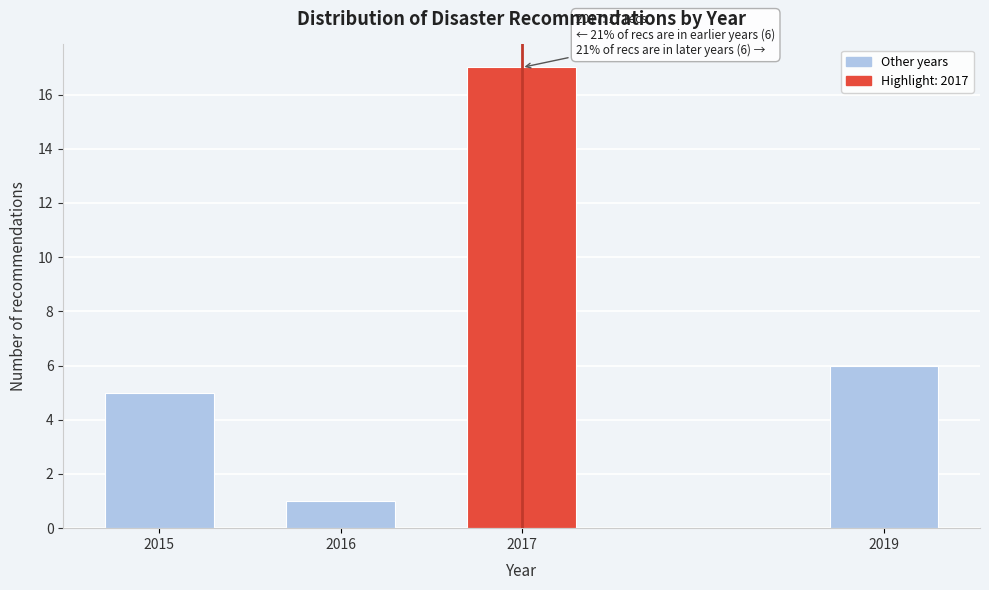

Reading left to right, what are all the values shown in this chart?

2015=5	2016=1	2017=17	2019=6